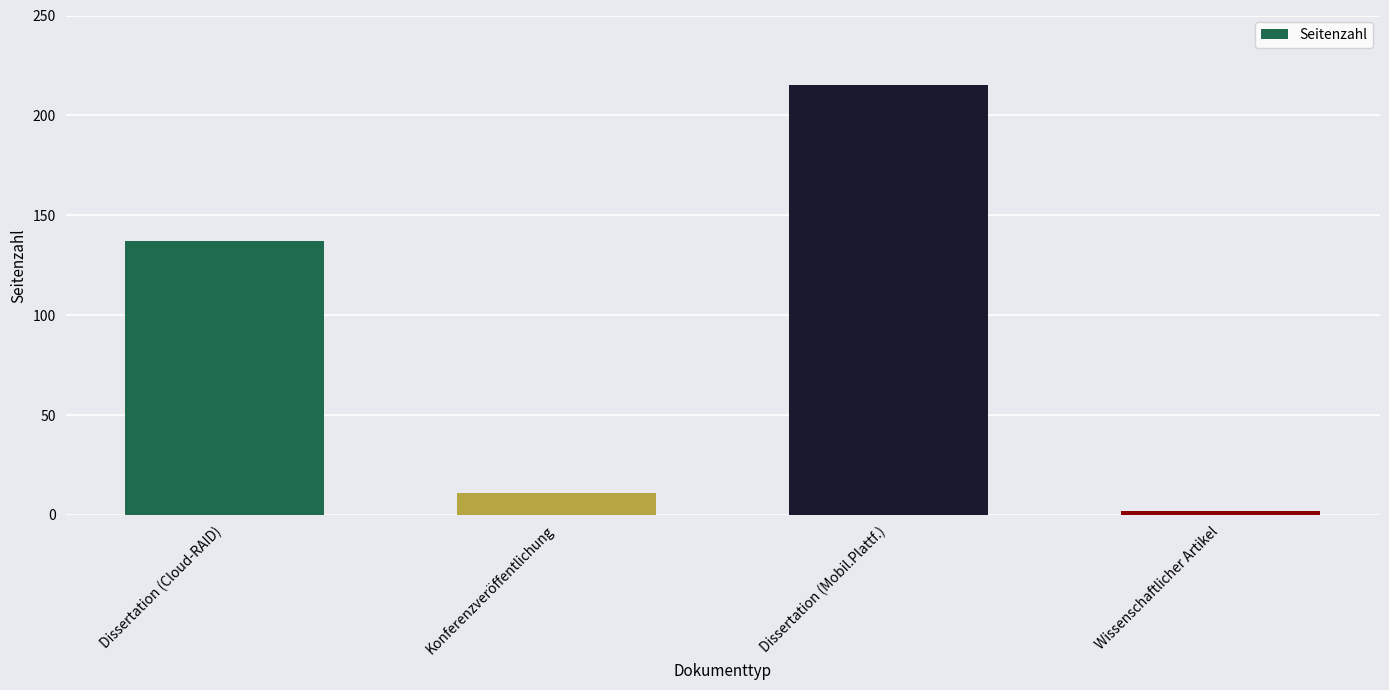

What position from the right is Wissenschaftlicher Artikel?

1